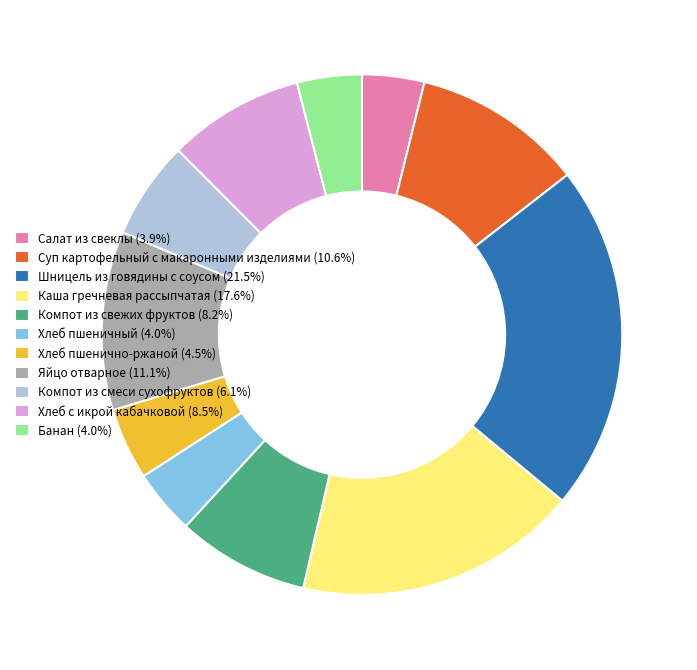

Is the sum of Салат из свеклы (3.9%) and Каша гречневая рассыпчатая (17.6%) greater than half?

No